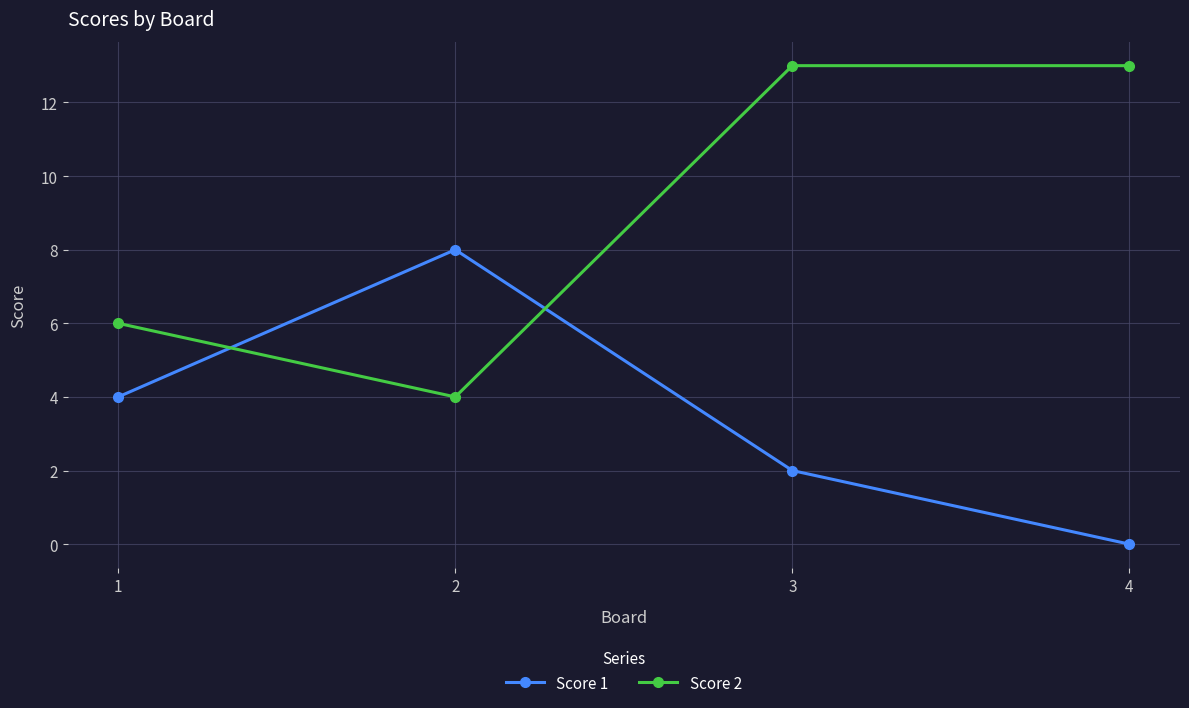

What is the difference between the second highest and minimum values in the Score 1 series?

4